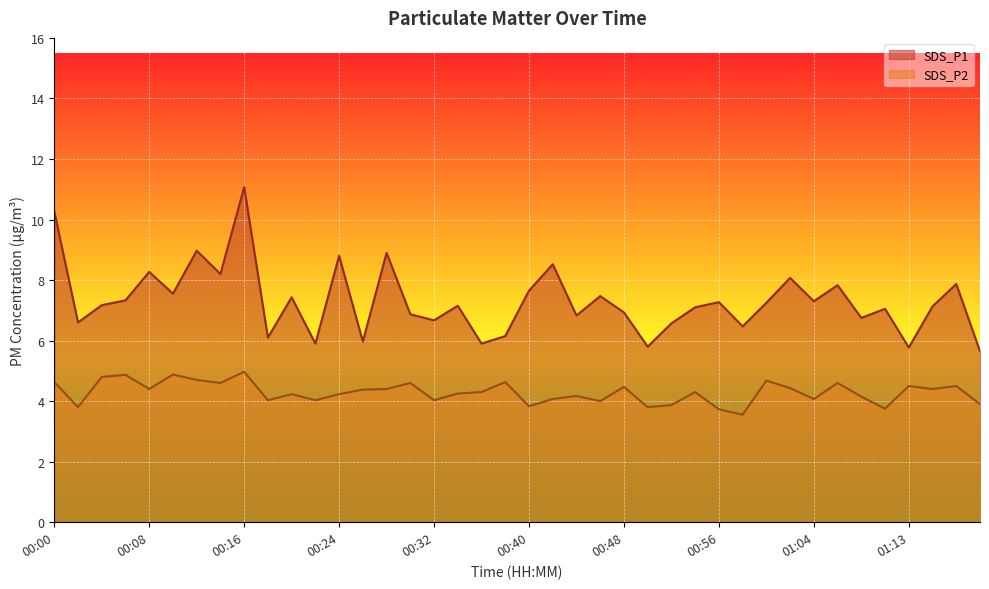

What is the difference between the highest and lowest values at 00:56?

3.5